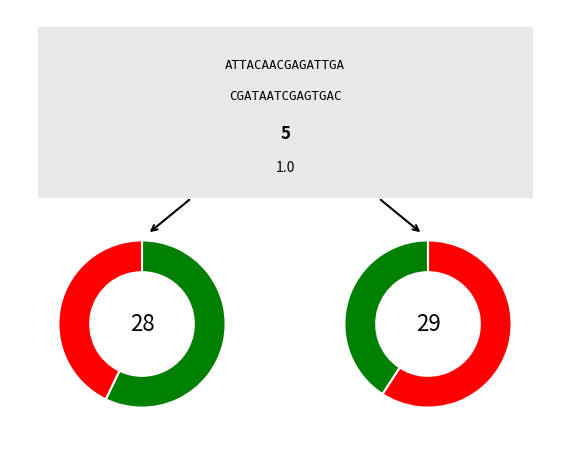

Is Asie the majority of the pie?

No